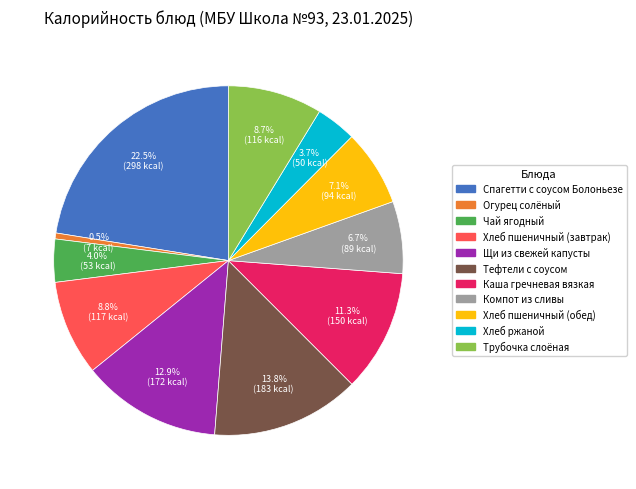

To the nearest percent, what is the average slice percentage?

9%